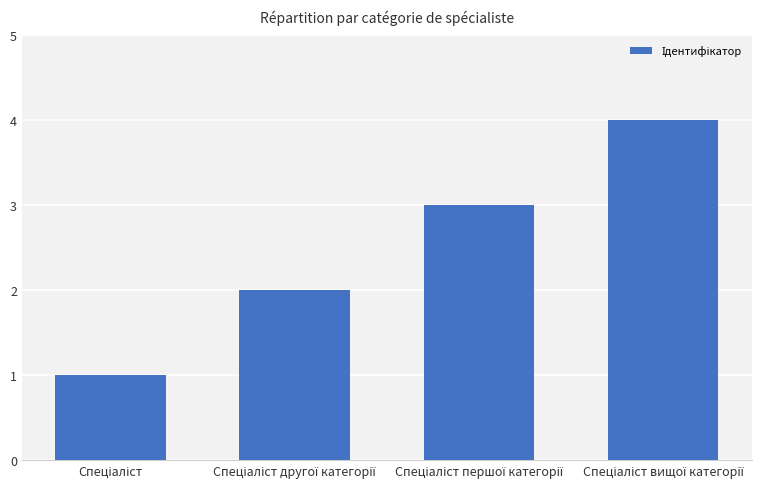

What is the maximum value shown in the chart?

4